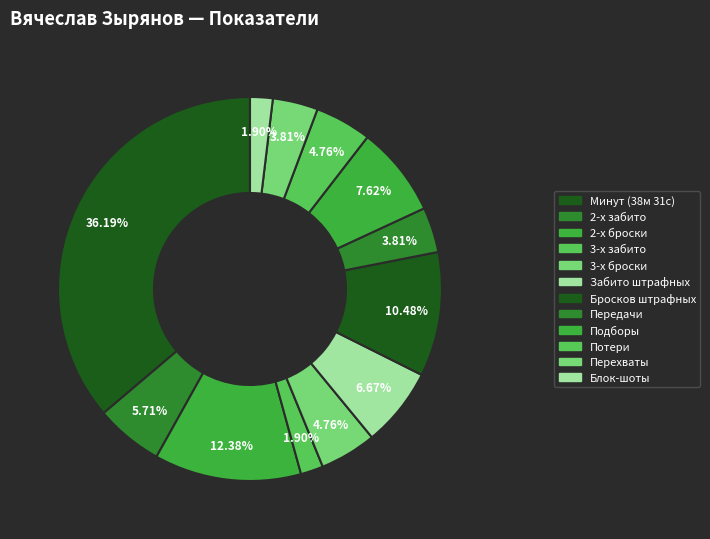

To the nearest percent, what portion does Забито штрафных represent?

7%